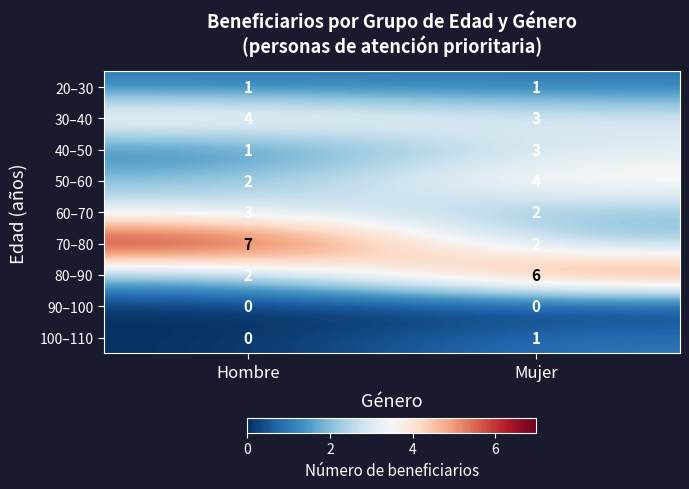

Reading left to right, what are all the values shown in this chart?

20–30: Hombre=1	Mujer=1
30–40: Hombre=4	Mujer=3
40–50: Hombre=1	Mujer=3
50–60: Hombre=2	Mujer=4
60–70: Hombre=3	Mujer=2
70–80: Hombre=7	Mujer=2
80–90: Hombre=2	Mujer=6
90–100: Hombre=0	Mujer=0
100–110: Hombre=0	Mujer=1